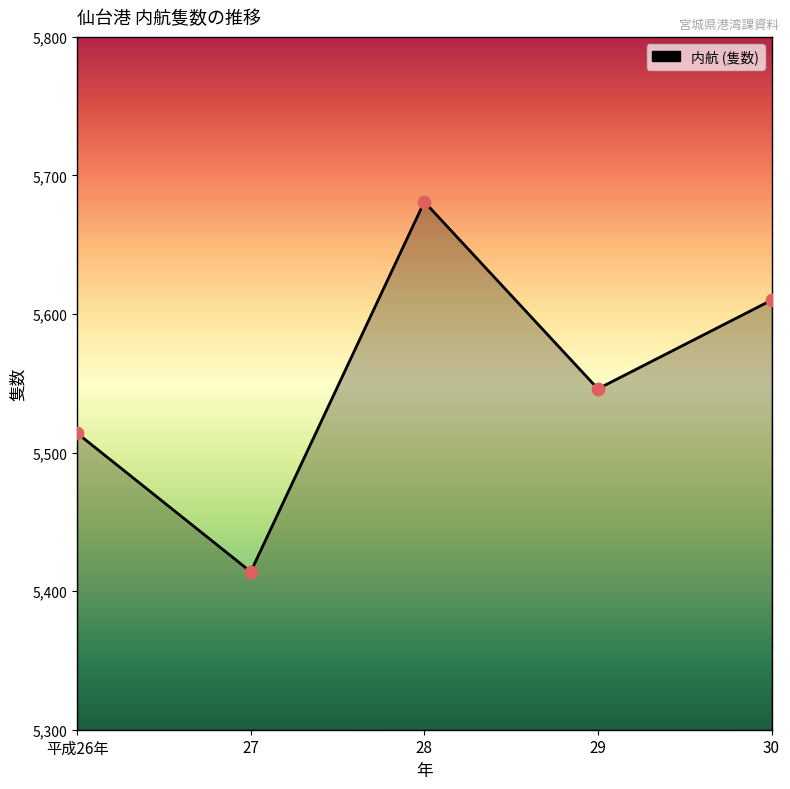

Which has a higher value, 28 or 30?

28